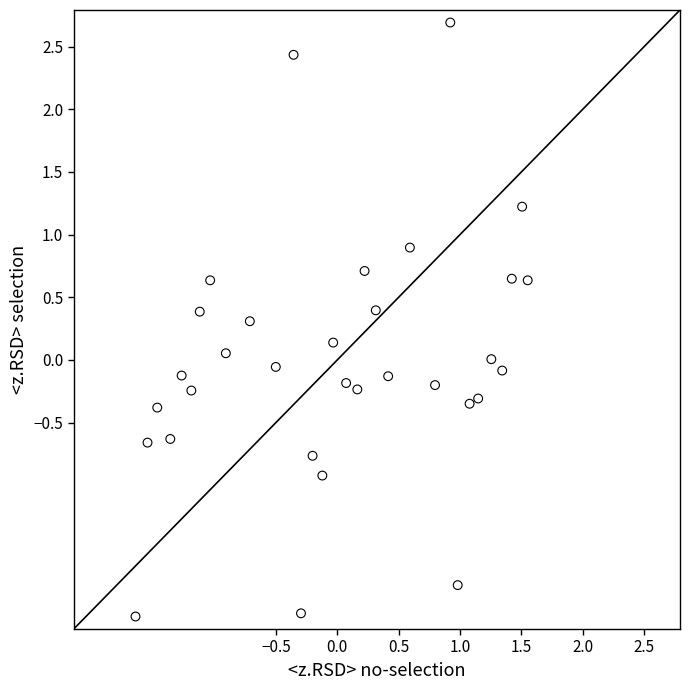

What is the range of Y values (max minus min)?

4.7